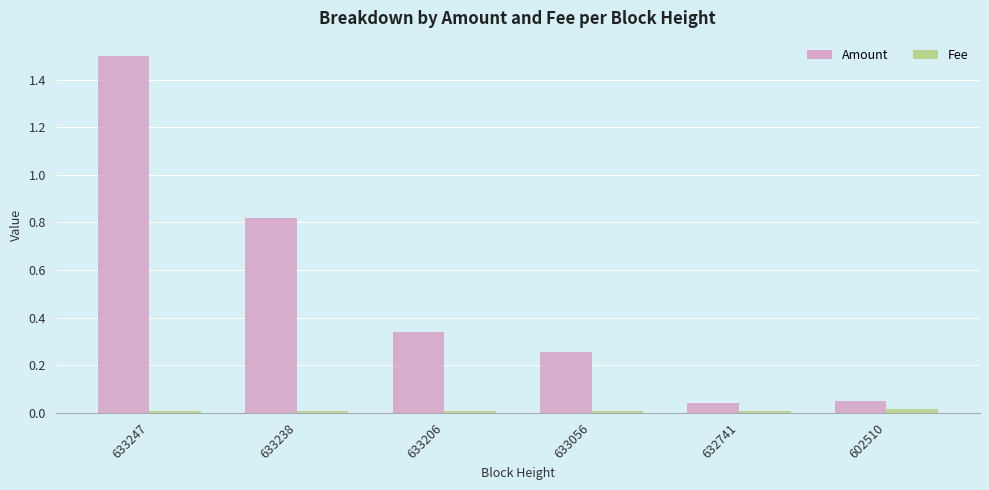

At which category is the sum across all series the highest?

633247